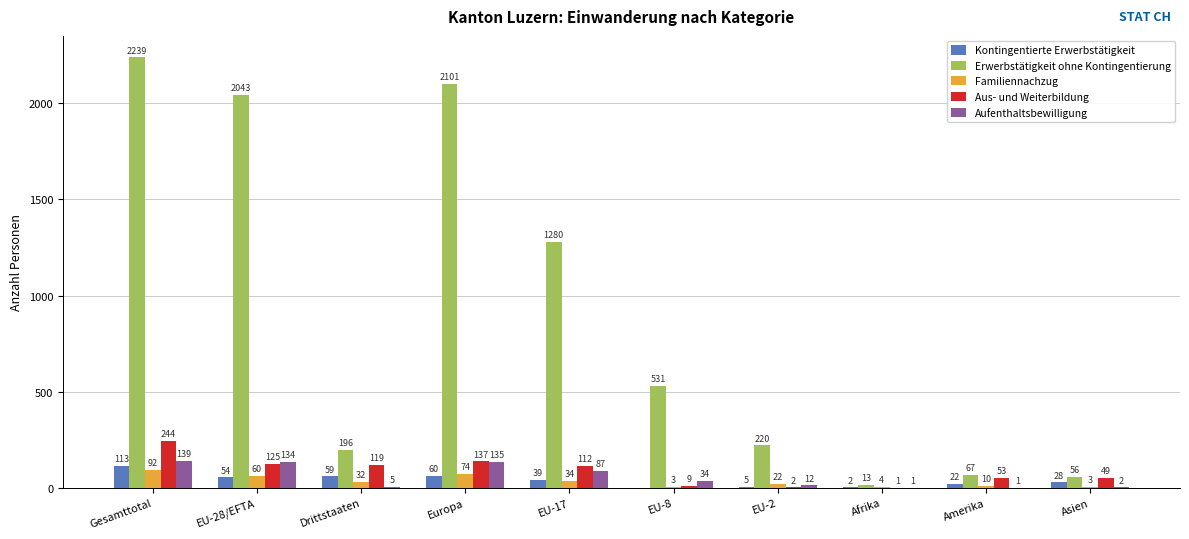

Reading left to right, transcribe all the data shown in this chart.

Kontingentierte Erwerbstätigkeit: Gesamttotal=113	EU-28/EFTA=54	Drittstaaten=59	Europa=60	EU-17=39	EU-8=0	EU-2=5	Afrika=2	Amerika=22	Asien=28
Erwerbstätigkeit ohne Kontingentierung: Gesamttotal=2239	EU-28/EFTA=2043	Drittstaaten=196	Europa=2101	EU-17=1280	EU-8=531	EU-2=220	Afrika=13	Amerika=67	Asien=56
Familiennachzug: Gesamttotal=92	EU-28/EFTA=60	Drittstaaten=32	Europa=74	EU-17=34	EU-8=3	EU-2=22	Afrika=4	Amerika=10	Asien=3
Aus- und Weiterbildung: Gesamttotal=244	EU-28/EFTA=125	Drittstaaten=119	Europa=137	EU-17=112	EU-8=9	EU-2=2	Afrika=1	Amerika=53	Asien=49
Aufenthaltsbewilligung: Gesamttotal=139	EU-28/EFTA=134	Drittstaaten=5	Europa=135	EU-17=87	EU-8=34	EU-2=12	Afrika=1	Amerika=1	Asien=2